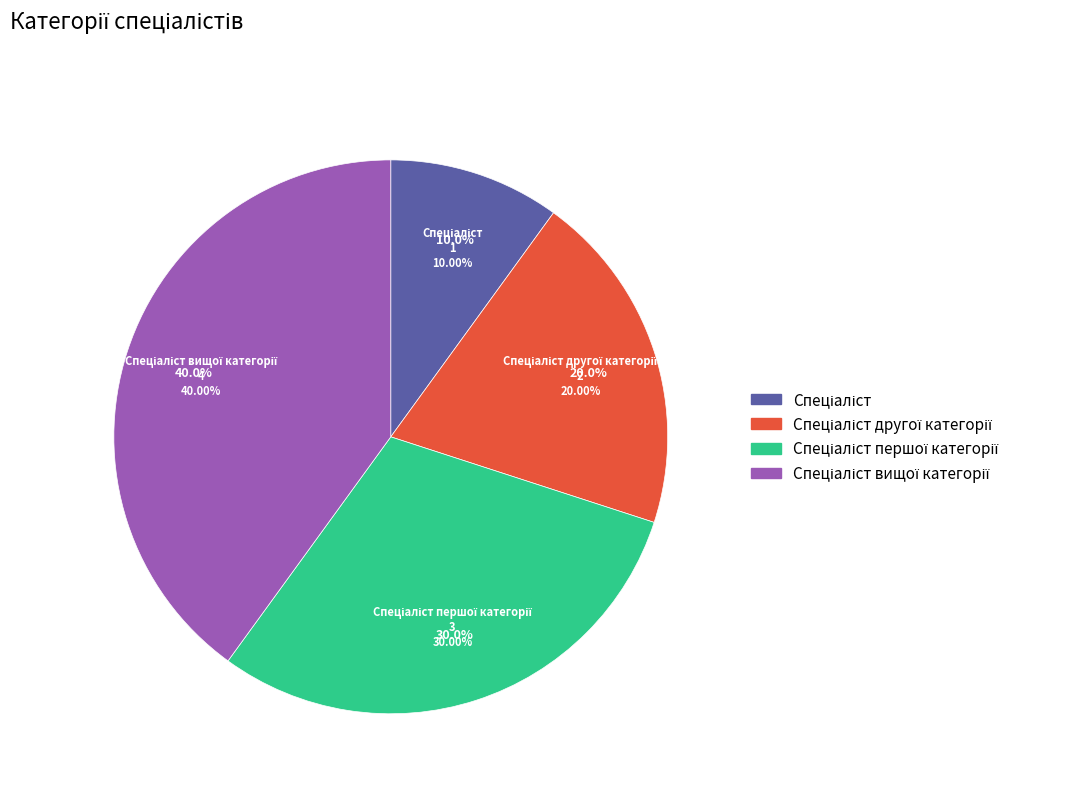

To the nearest percent, what is the combined percentage of Спеціаліст вищої категорії and Спеціаліст першої категорії?

70%